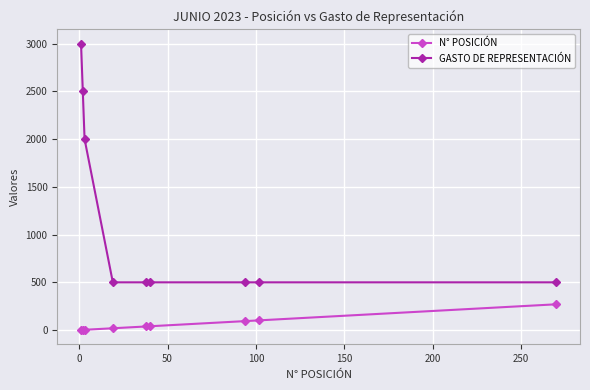

Count the number of data series in this chart.

2